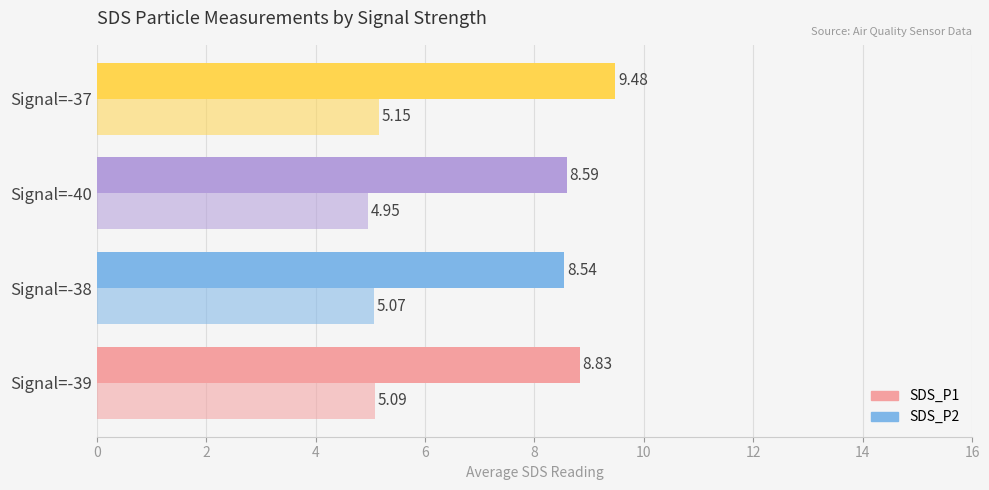

How many data points does each series have?

4